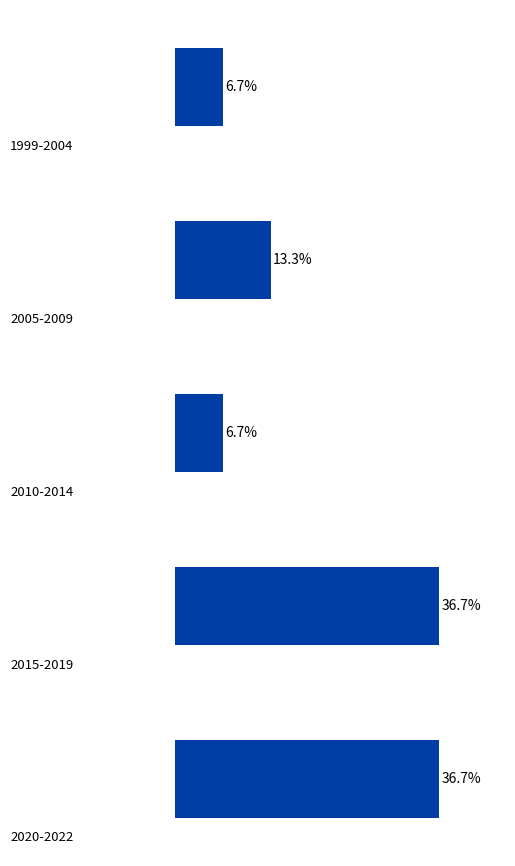

What is the difference between the second highest and second lowest values?

30.0